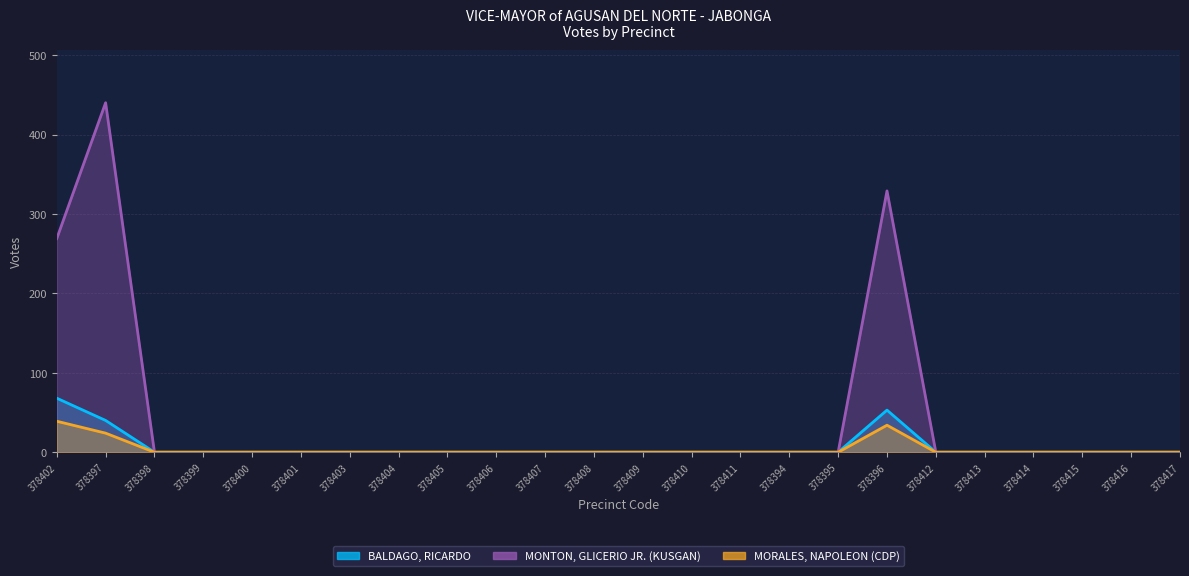

What is the label of the 22nd point from the right?

378398